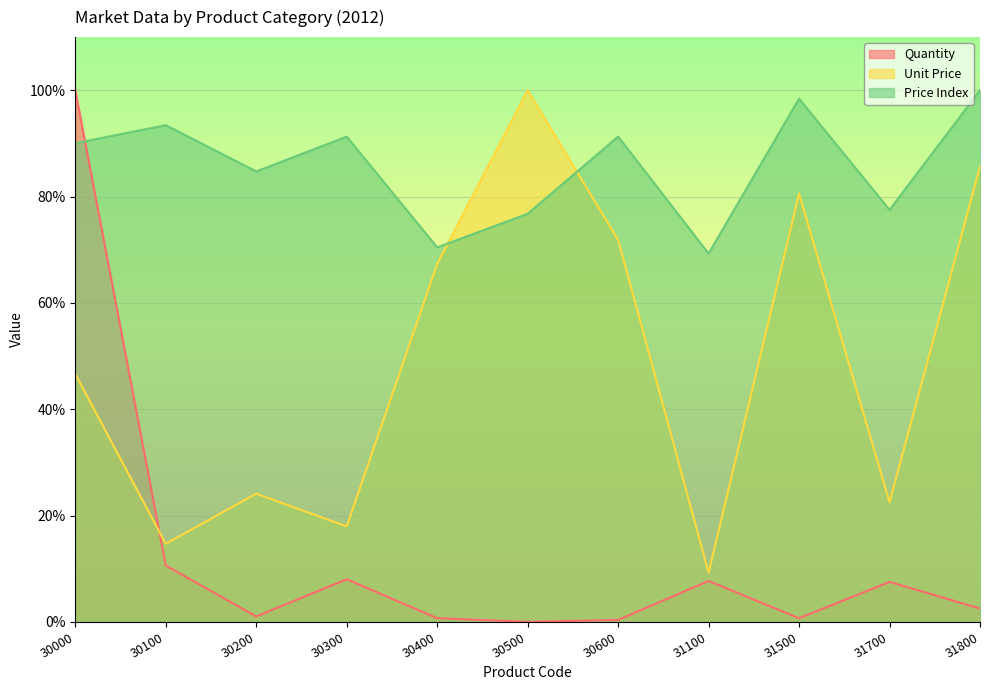

What is the maximum value shown in the chart?

100.0